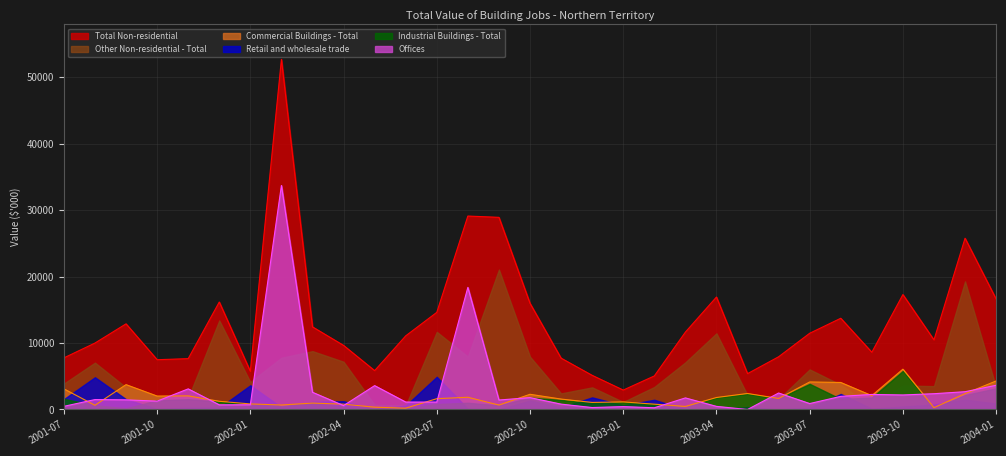

At how many categories does at least one series exceed 25649?

4